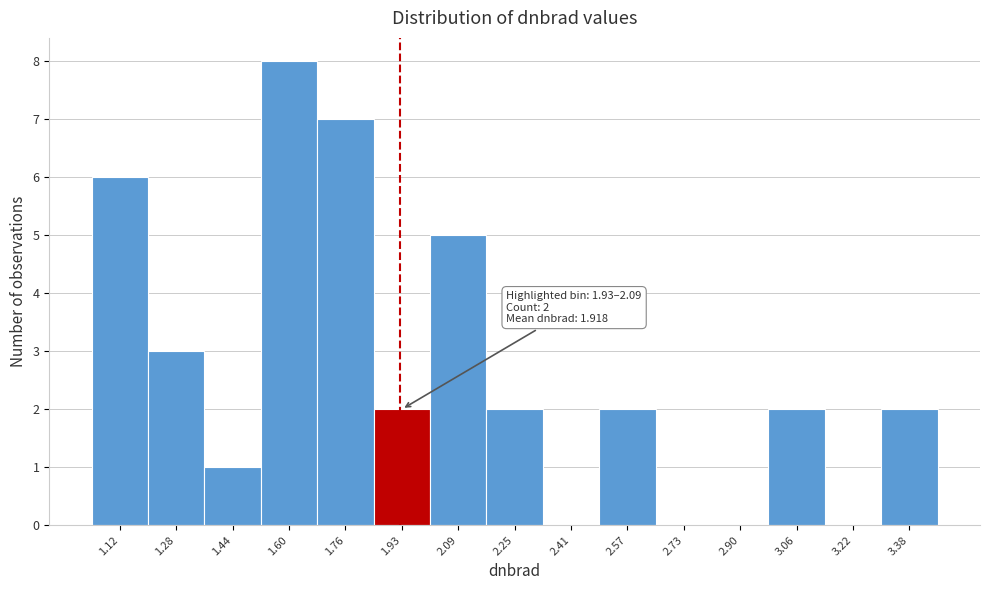

Reading left to right, extract all data points from this chart.

1.12=6	1.28=3	1.44=1	1.60=8	1.76=7	1.93=2	2.09=5	2.25=2	2.41=0	2.57=2	2.73=0	2.90=0	3.06=2	3.22=0	3.38=2